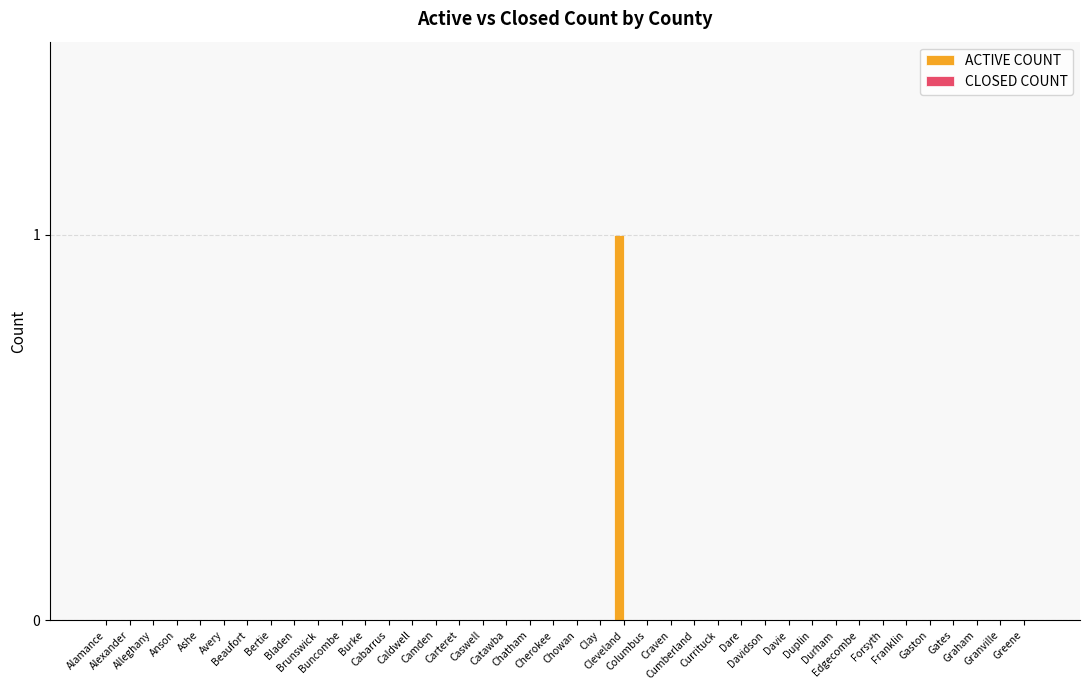

Which has a higher value, Davie or Craven?

Davie